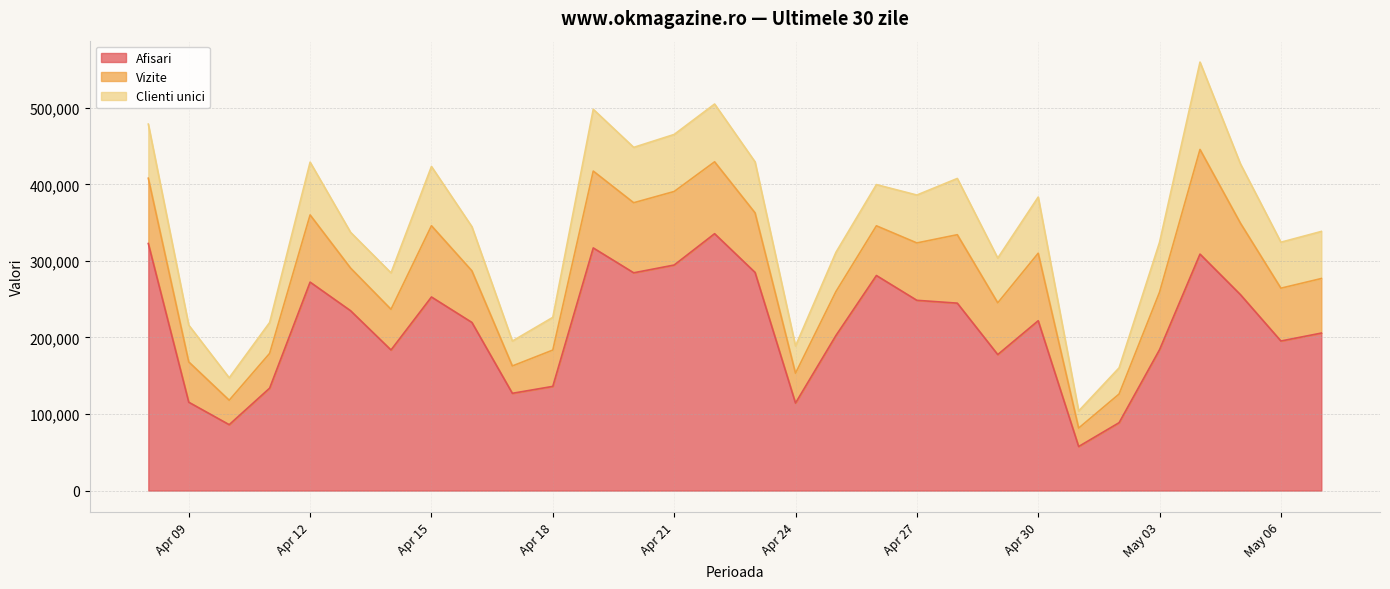

How many distinct data groups are displayed?

3